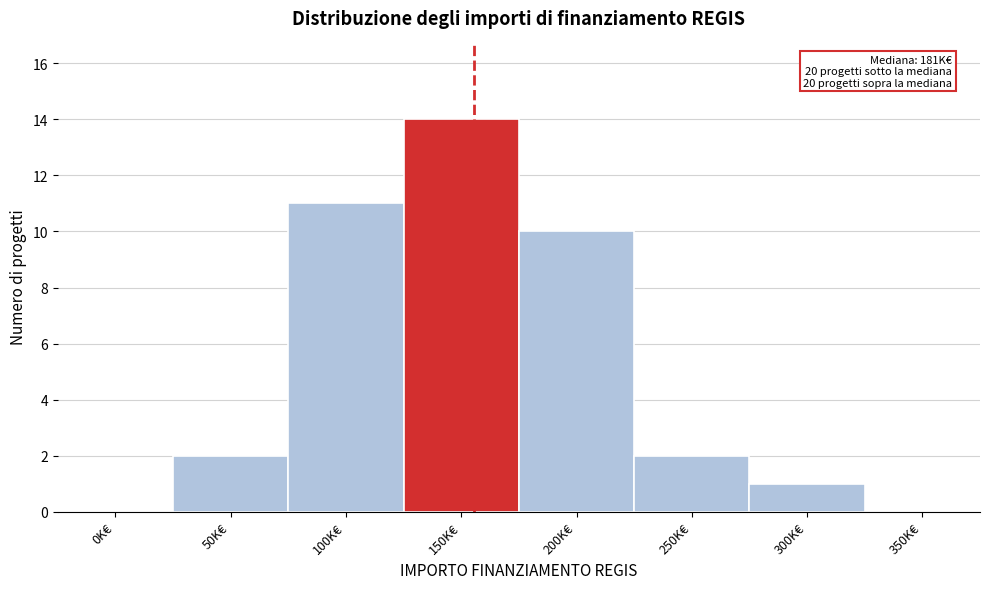

Reading left to right, list all the values displayed in this chart.

0K€=0	50K€=2	100K€=11	150K€=14	200K€=10	250K€=2	300K€=1	350K€=0